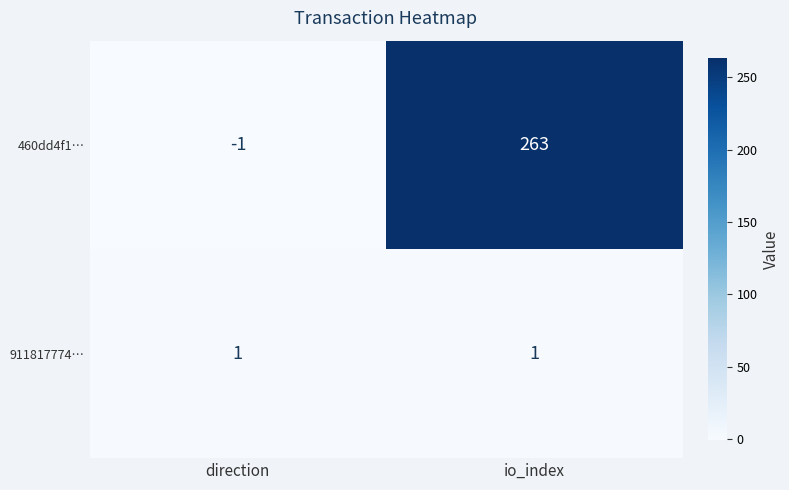

List the series in order of their overall mean, highest first.

460dd4f1…, 911817774…